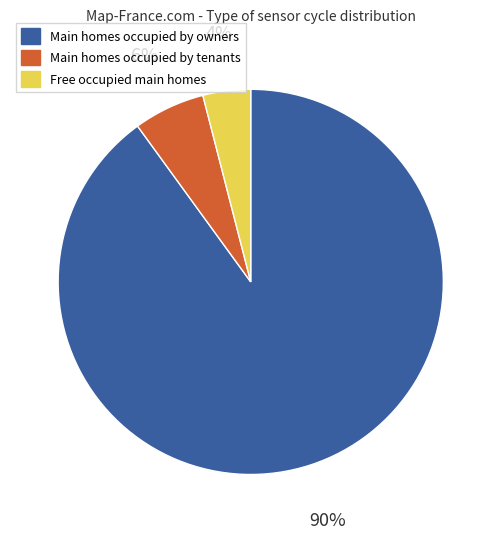

Is there any slice that represents more than half of the pie?

Yes